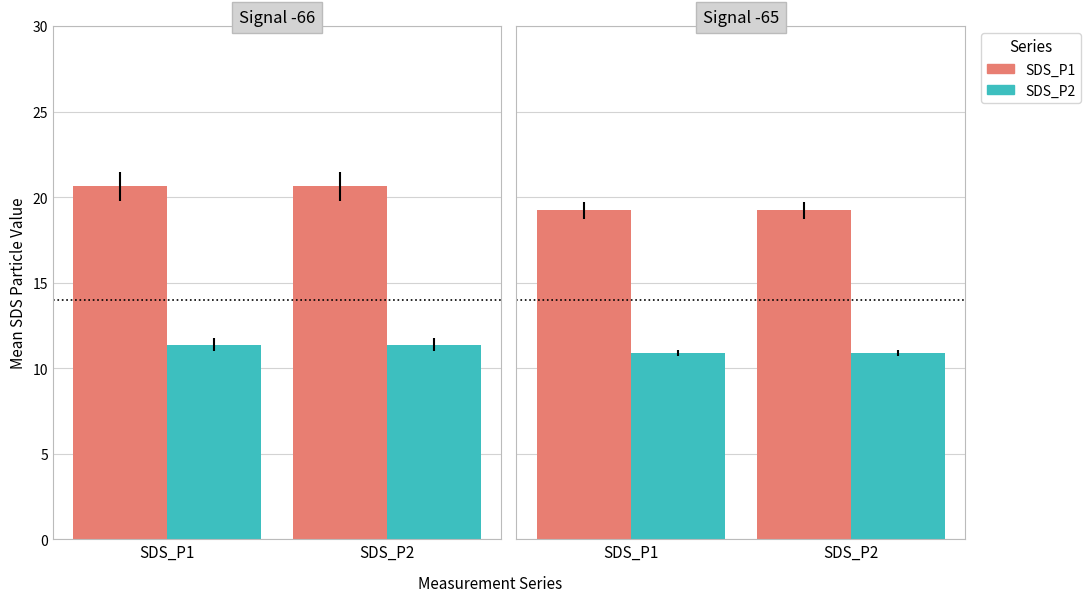

Rank the series at 25 from highest to lowest value.

SDS_P1, SDS_P2